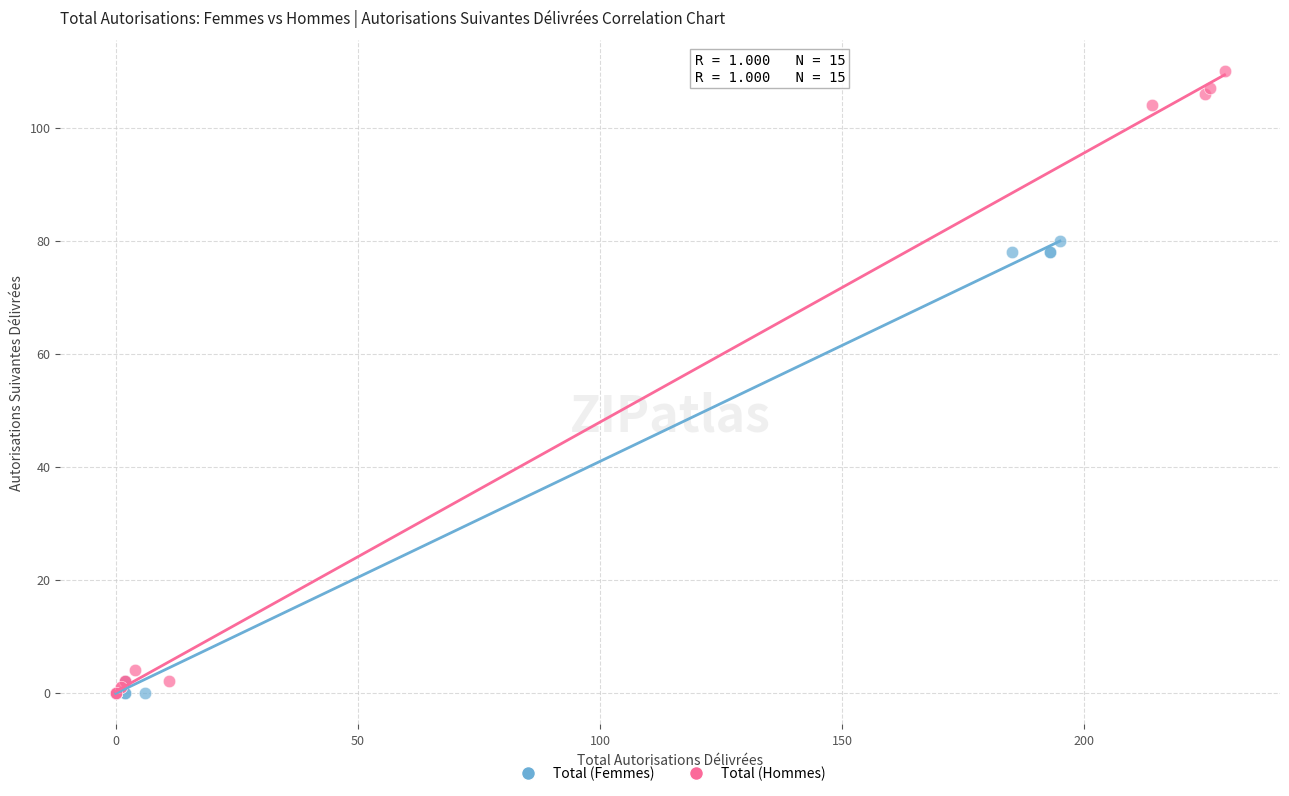

Which series reaches the maximum Y coordinate?

Total (Hommes)